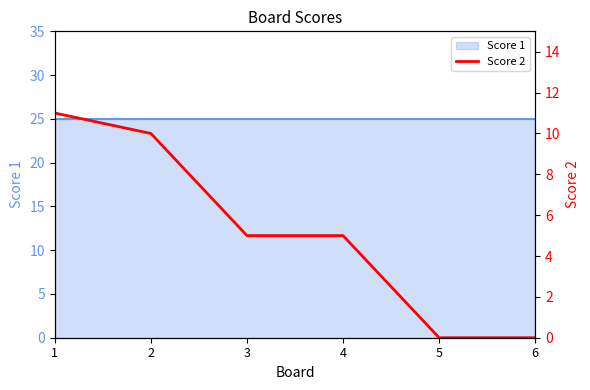

Which category has the lowest value across all series?

5